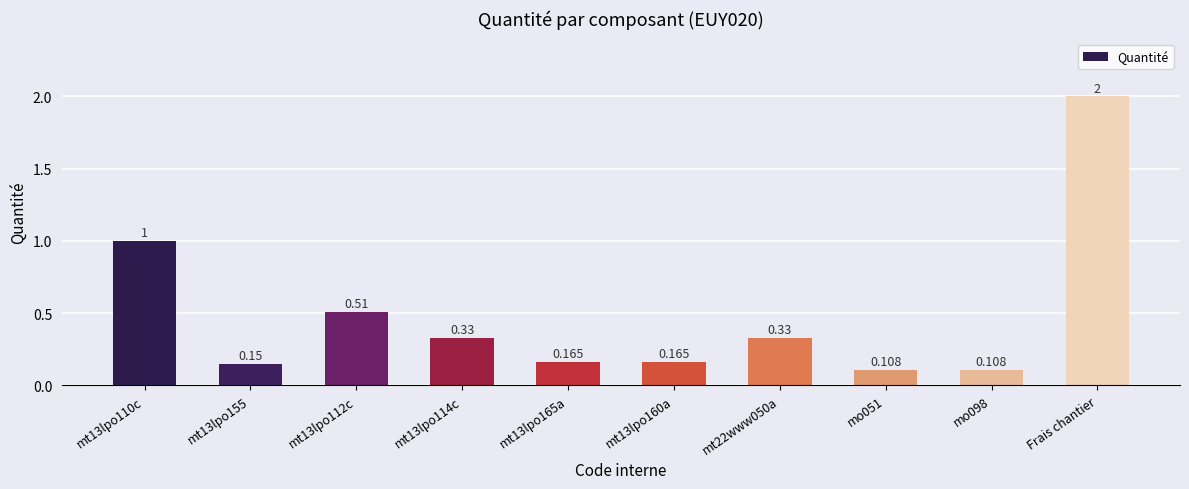

What is the sum of all values?

4.9